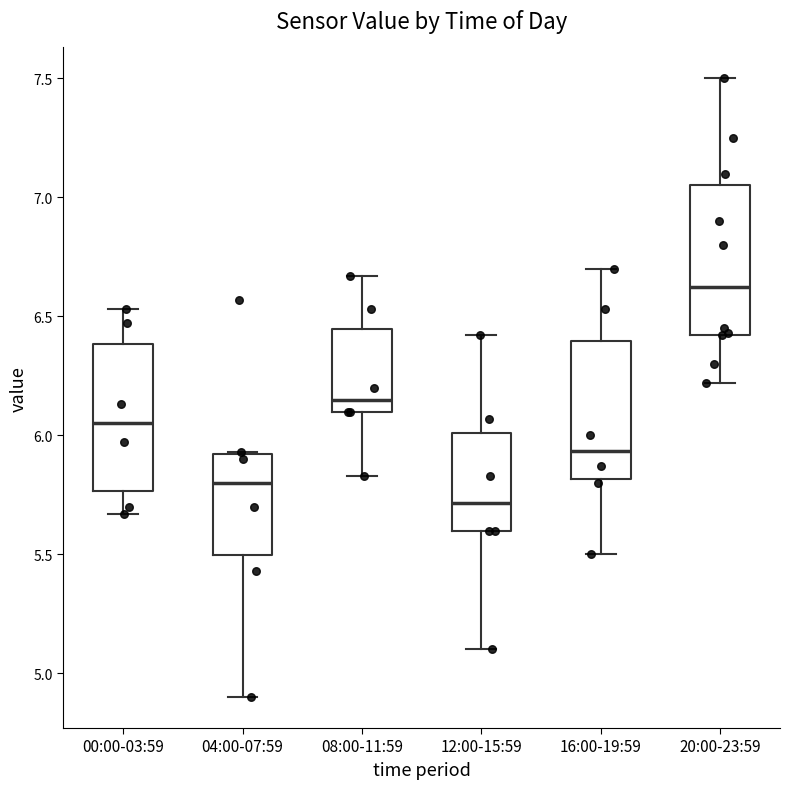

Where does the upper whisker of the box for 16:00-19:59 end on the y-axis? The values are not printed on the chart, so give them approximately, as read against the axis.

6.70